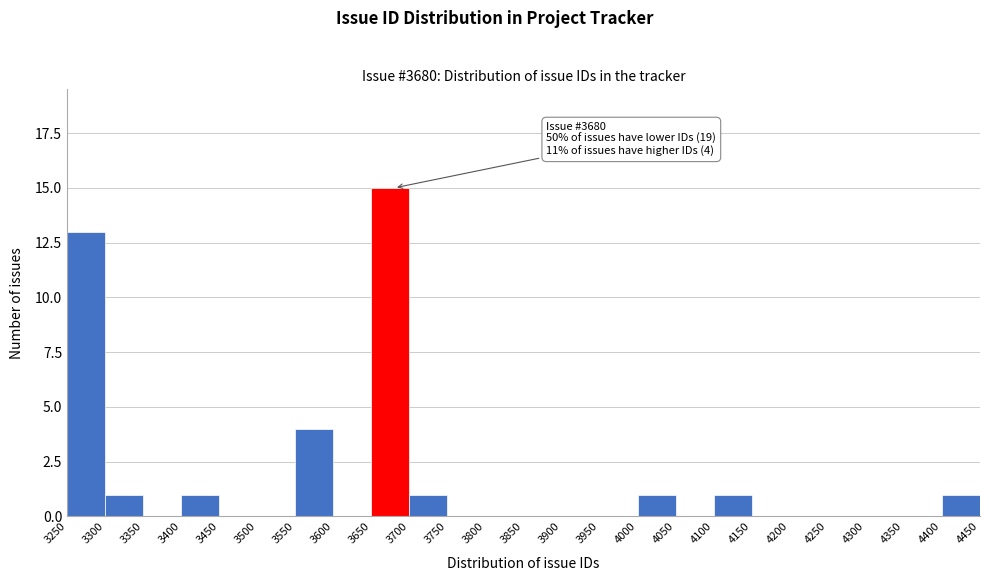

Which range on the x-axis has the tallest bar?

3650 to 3700